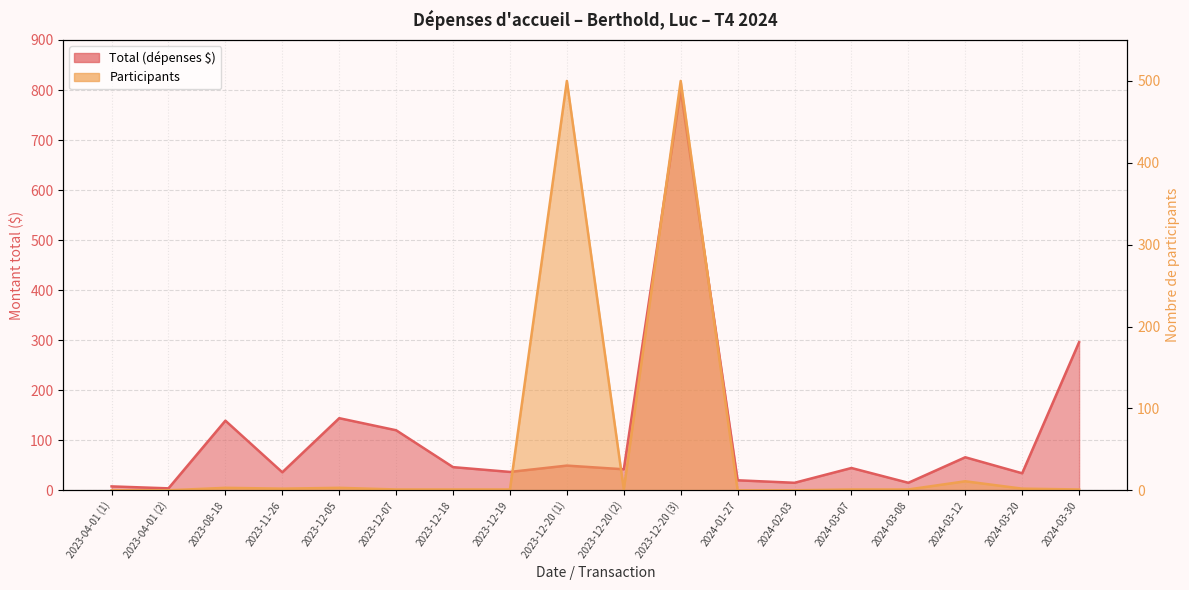

In Total (dépenses), how many points are lower than both neighbors (excluding endpoints)?

7